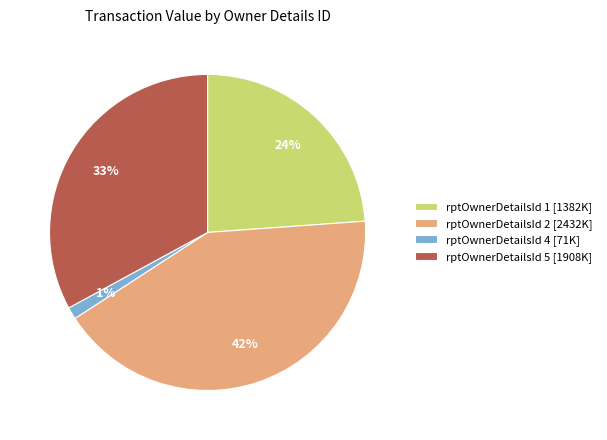

To the nearest percent, what percentage of the pie is rptOwnerDetailsId 4 [71K]?

1%